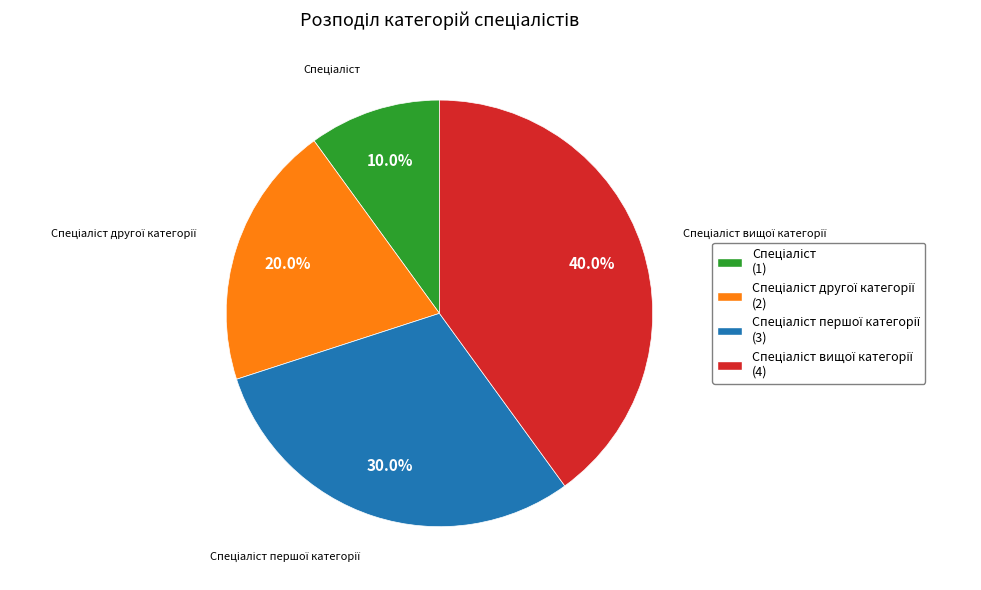

Is there a majority slice in this chart?

No